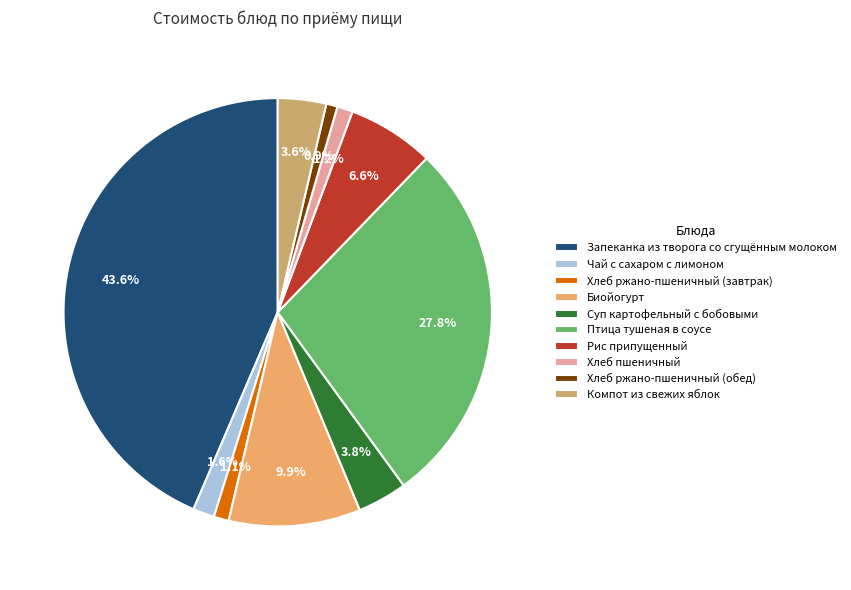

To the nearest percent, what percentage of the pie is Биойогурт?

10%